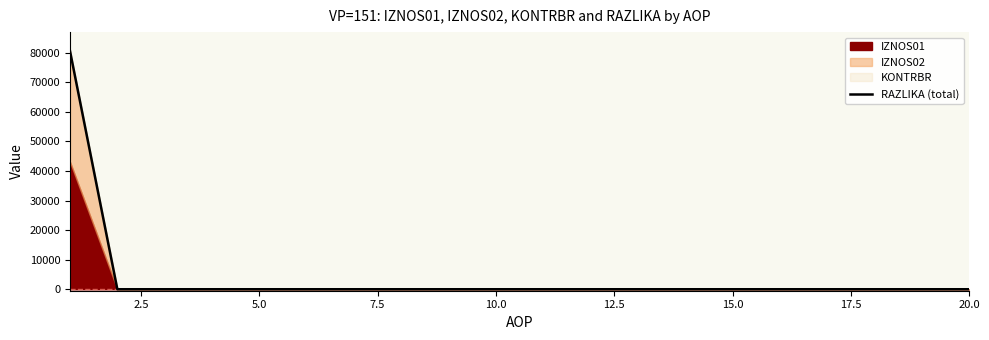

What is the highest value of the RAZLIKA (total) series?

80492.8